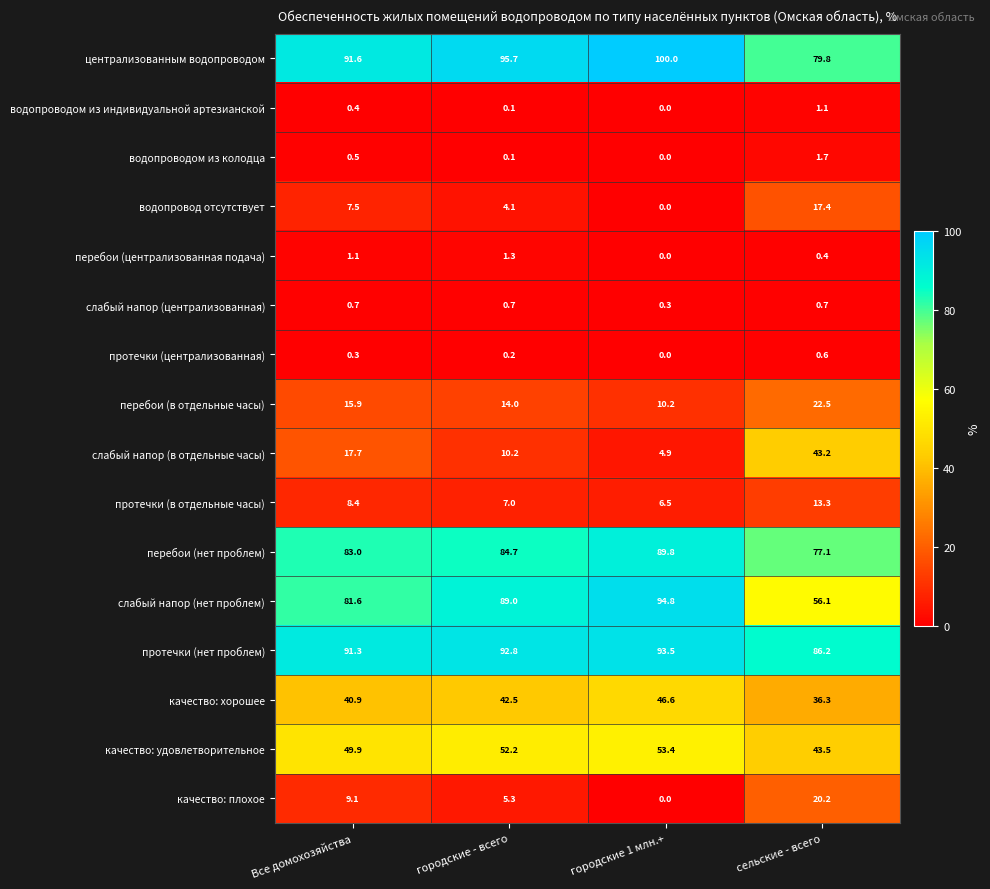

What is the average value of the перебои (нет проблем) series?

83.7